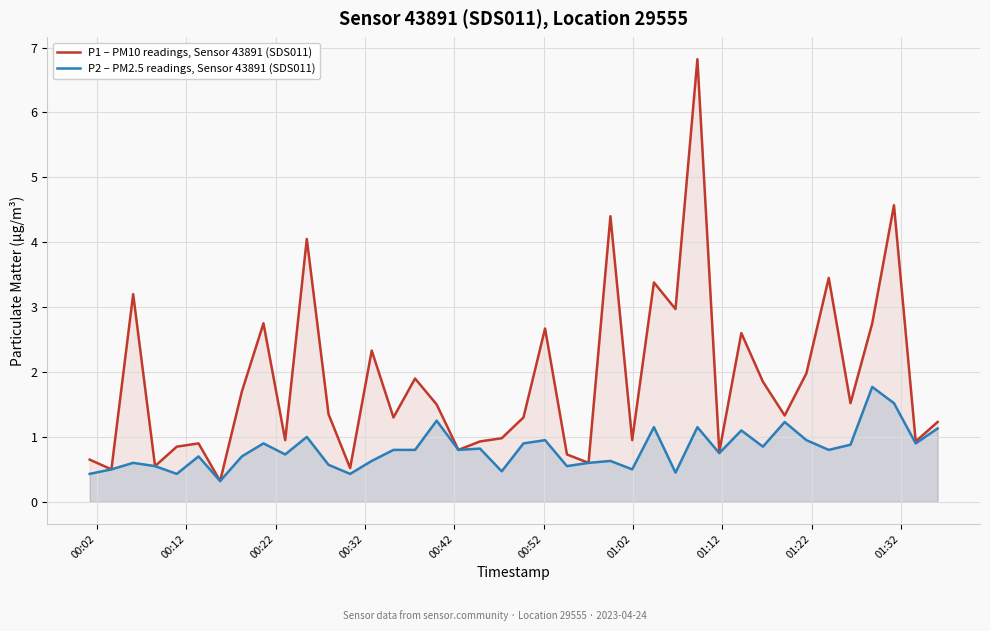

How many data points does each series have?

40